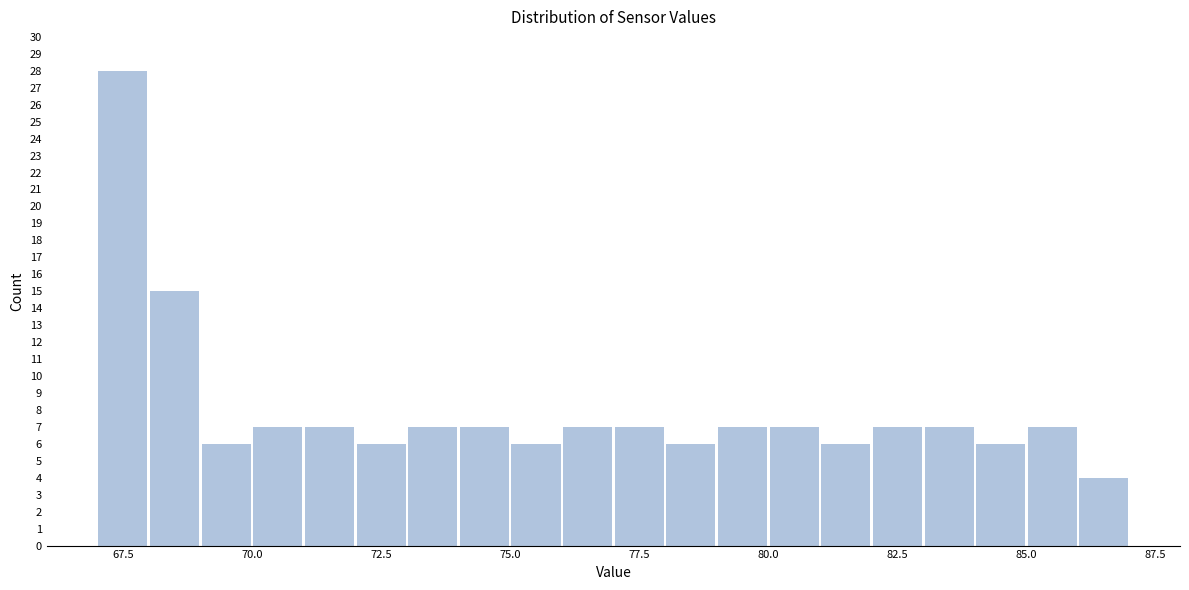

Read against the x-axis, roughly where is the centre of the tallest bar?

67.5